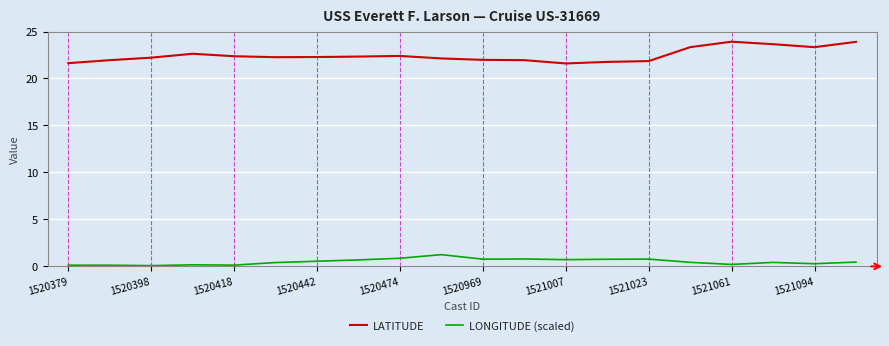

True or false: LATITUDE and LONGITUDE (scaled) intersect in this chart.

False